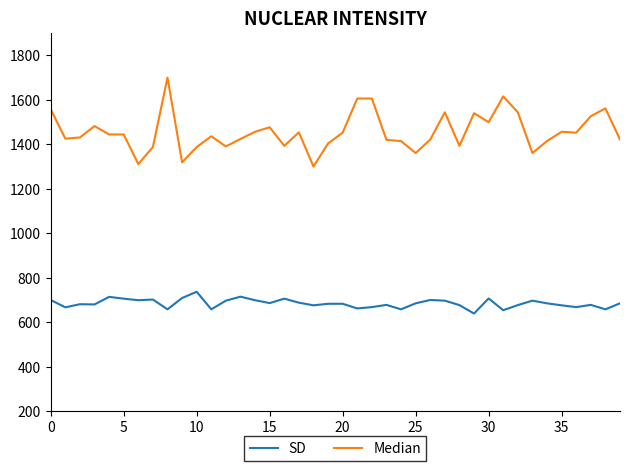

True or false: SD has more than 0 points higher than both neighbors.

True